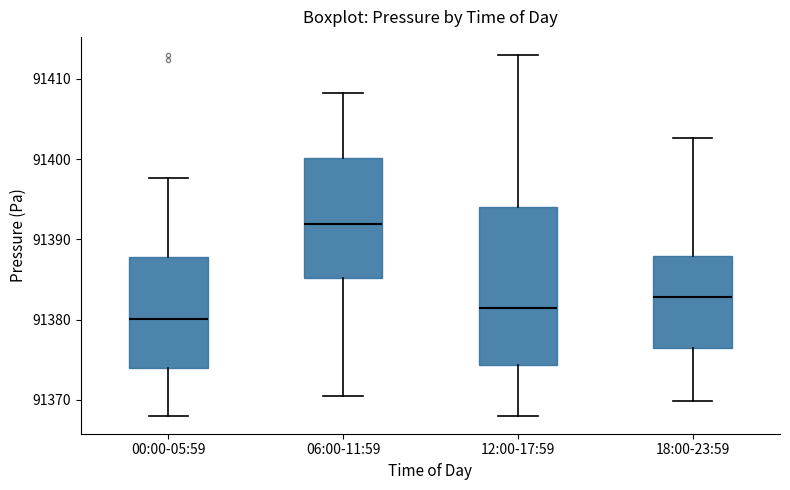

Reading left to right, read every box against the y-axis: the position of its median line, the range the box covers, and the ends of its whiskers. The values are not printed on the chart, so give them approximately, as read against the axis.

00:00-05:59: median 91380, box 91374 to 91388, whiskers 91368 to 91398
06:00-11:59: median 91392, box 91385 to 91400, whiskers 91371 to 91408
12:00-17:59: median 91381, box 91374 to 91394, whiskers 91368 to 91413
18:00-23:59: median 91383, box 91376 to 91388, whiskers 91370 to 91403